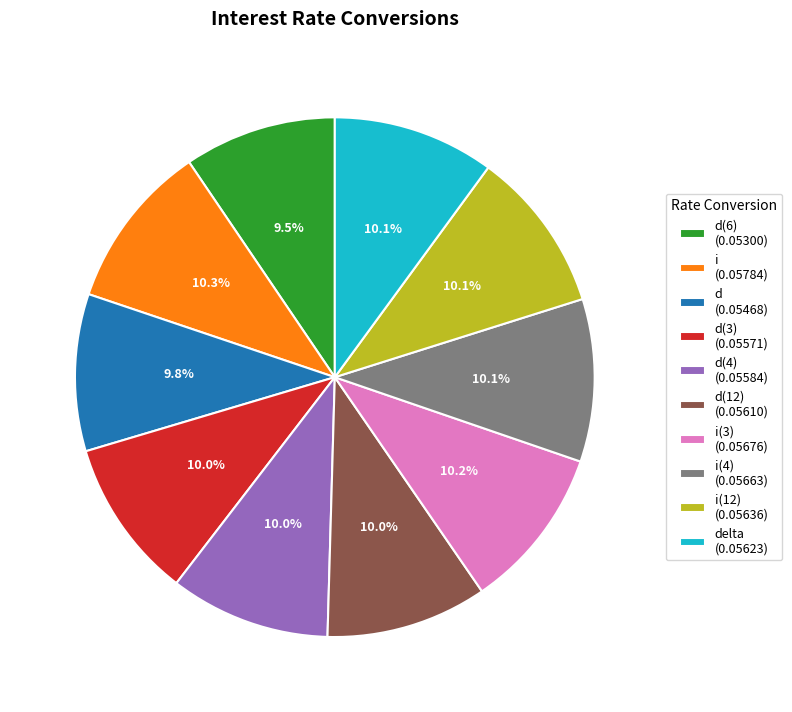

Is the sum of d (0.05468) and d(6) (0.05300) greater than half?

No